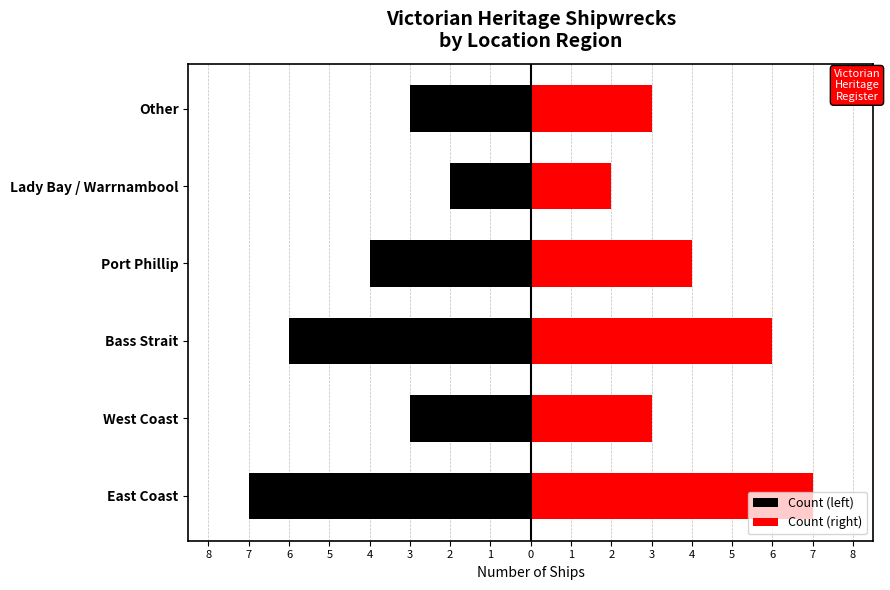

What is the difference between the maximum and minimum values in the Count (left) series?

5